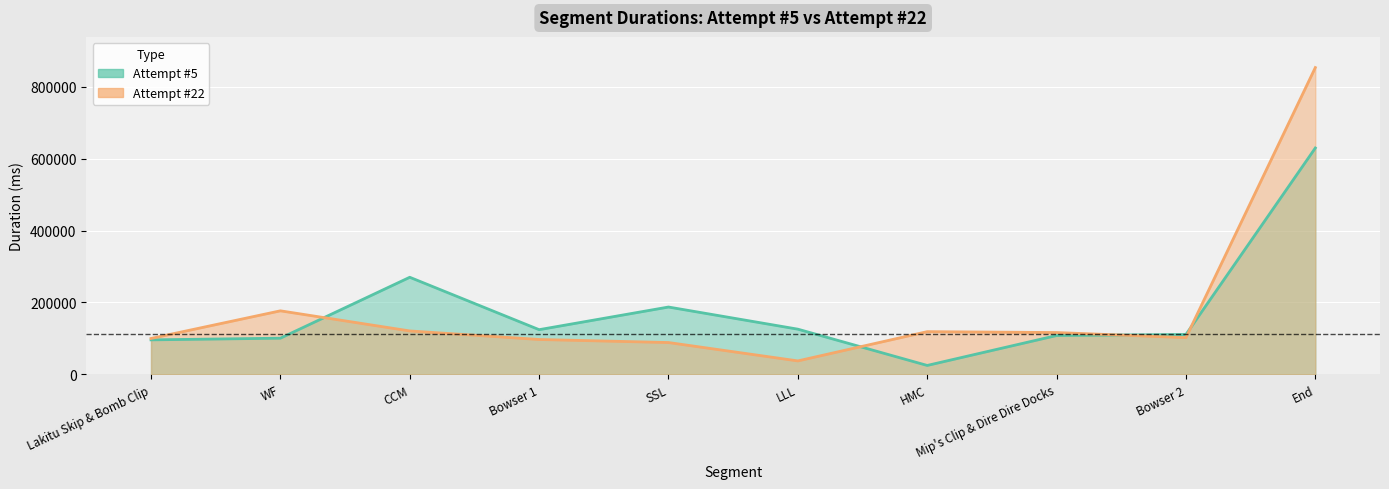

Between WF and LLL, which series saw the biggest shift?

Attempt #22